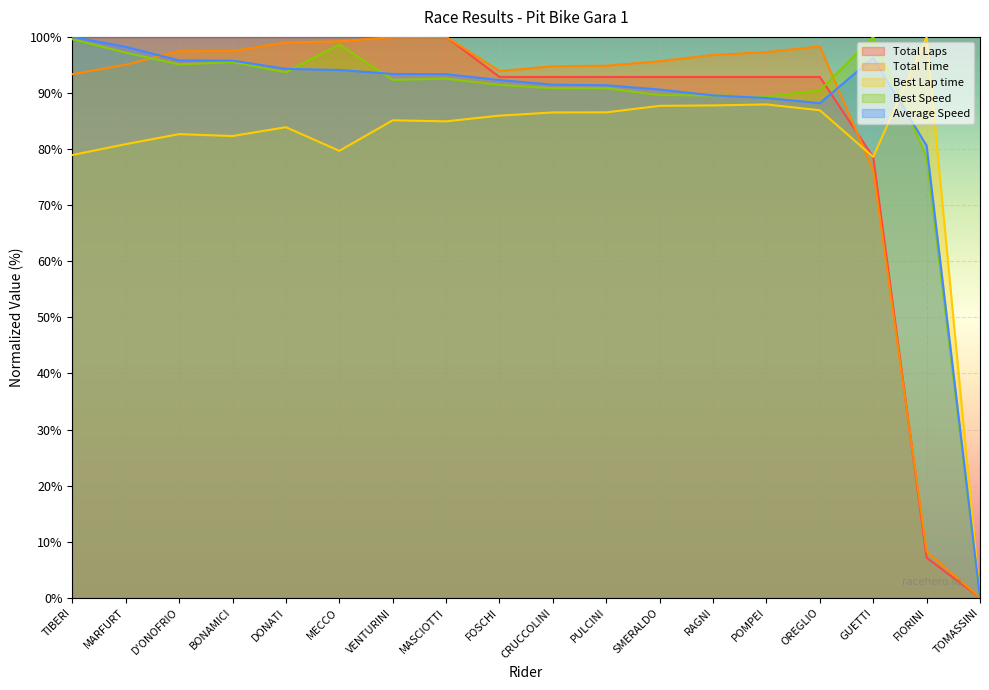

What is the maximum value shown in the chart?

100.0